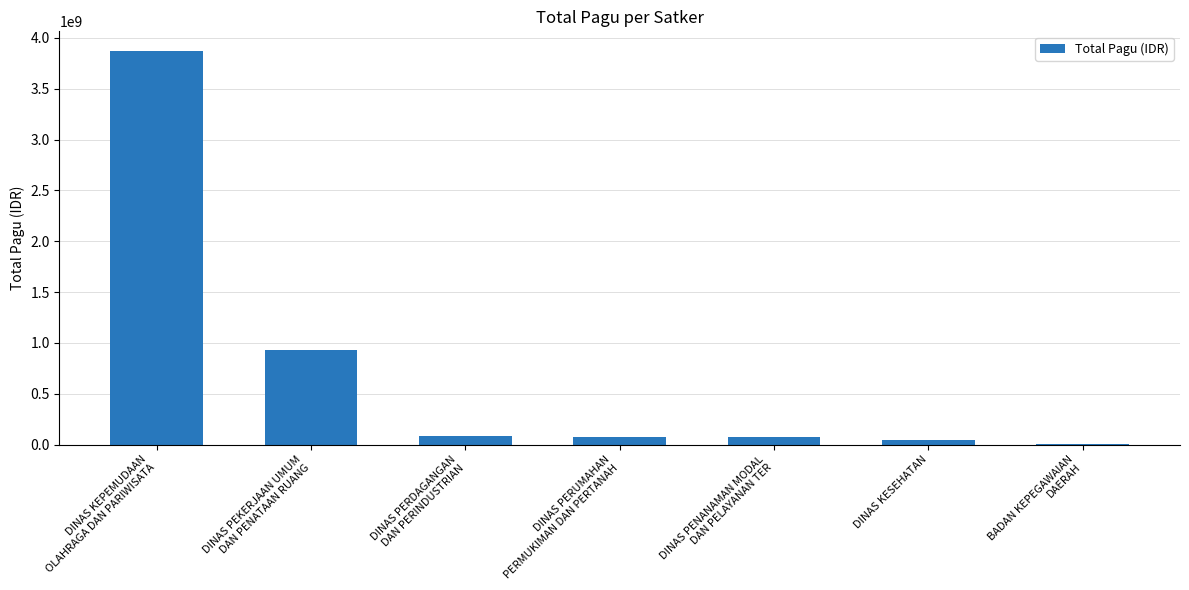

What is the sum of all values?

5080657413